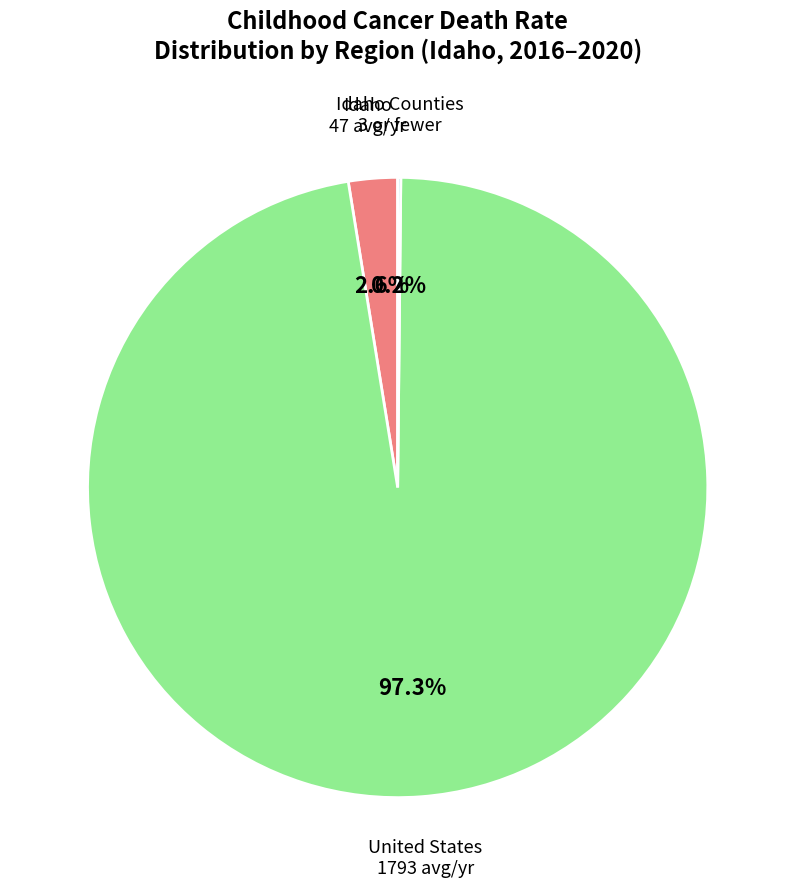

What is the total percentage of Idaho 47 avg/yr and United States 1793 avg/yr?

99.8%